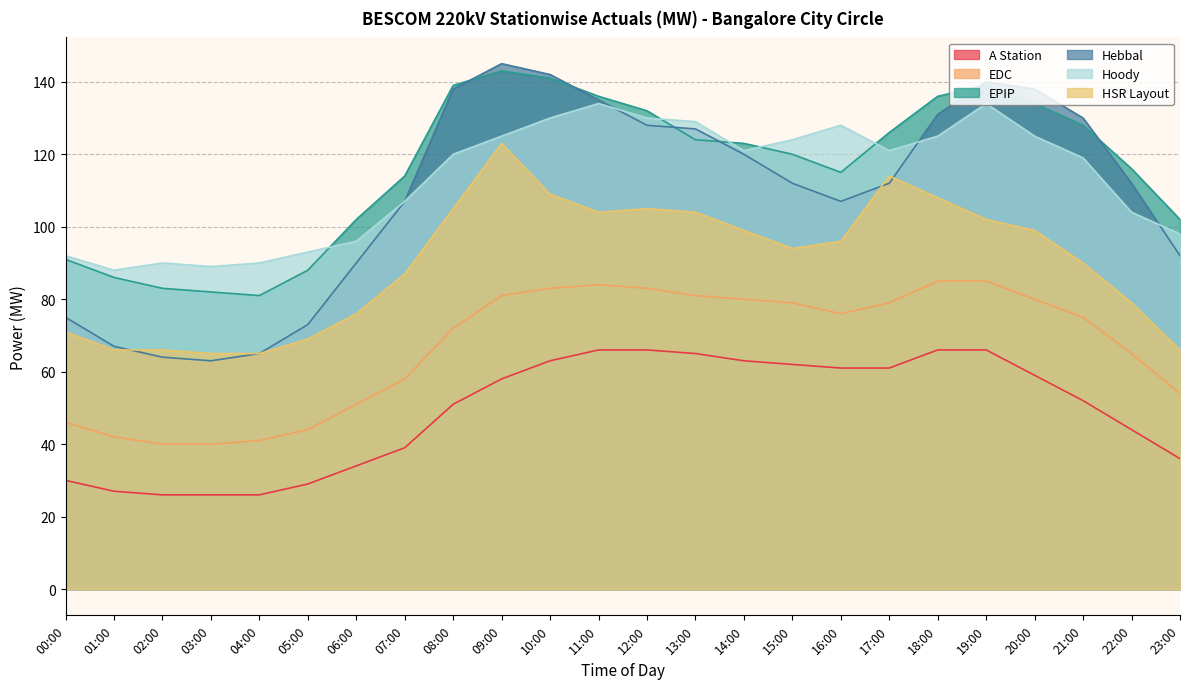

Read the Hebbal value at 08:00.

138